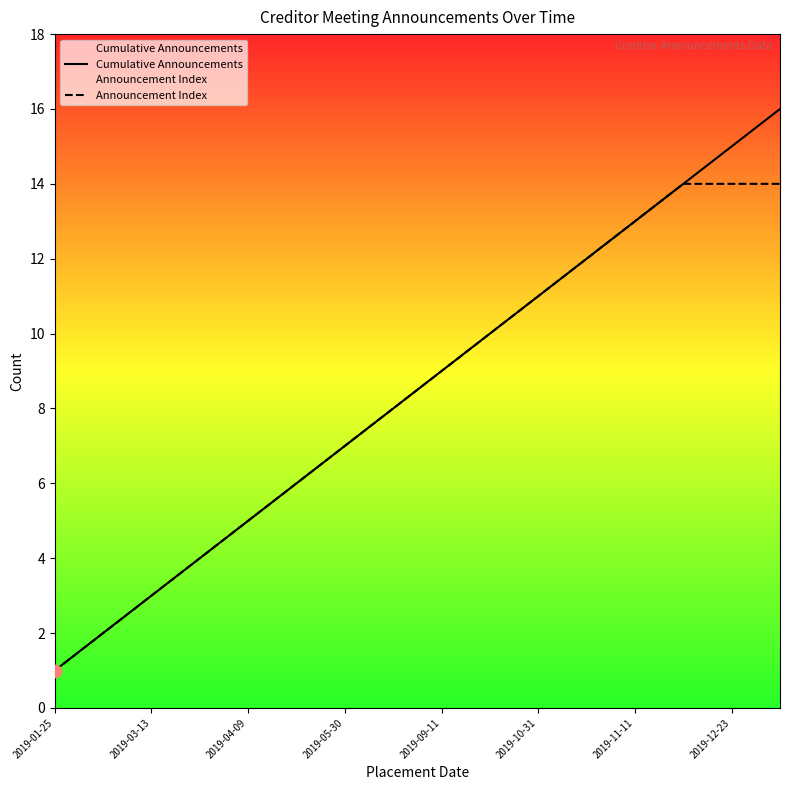

What are all the series names shown in the legend?

Cumulative Announcements, Announcement Index